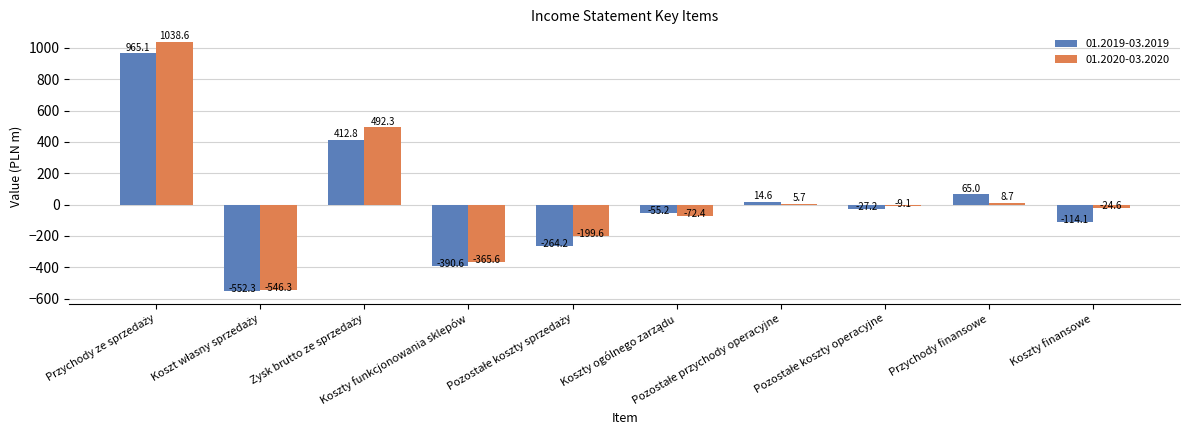

Which series has the largest total across all categories?

01.2020-03.2020